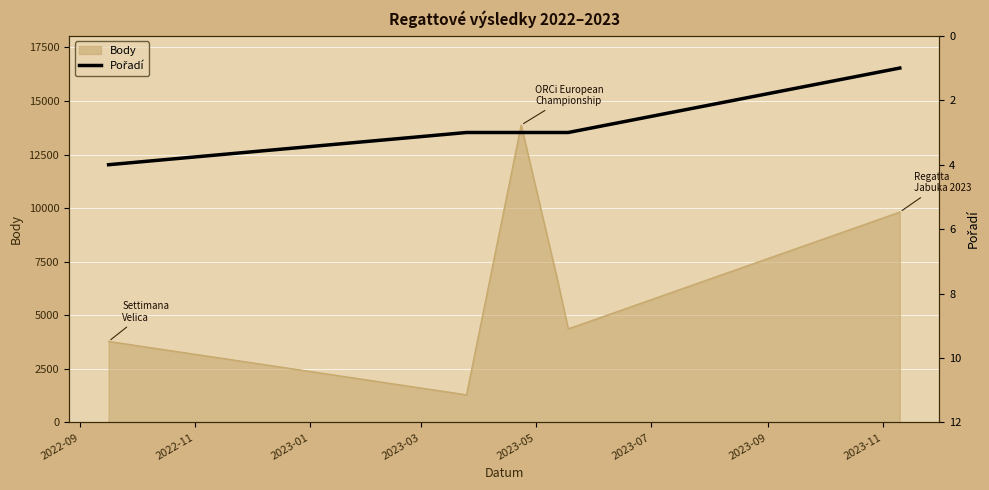

What is the minimum value for Body?

1291